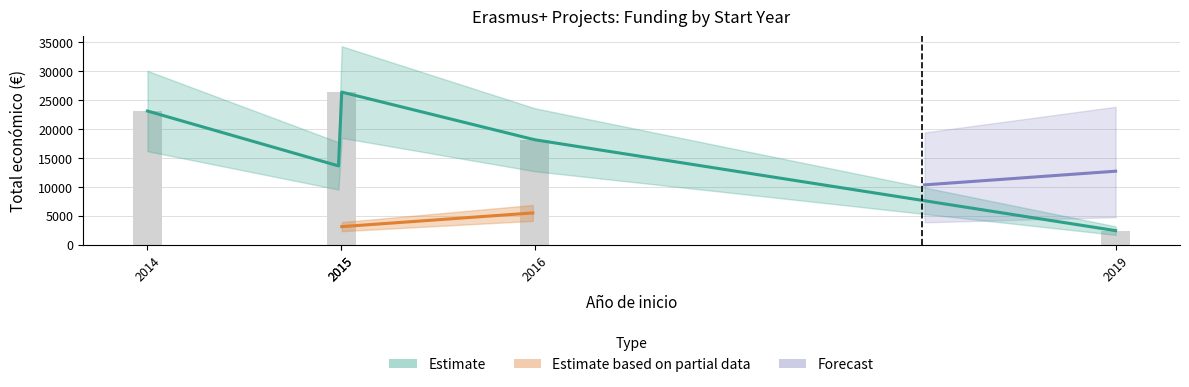

The value at 2019 is 1089. True or false?

False